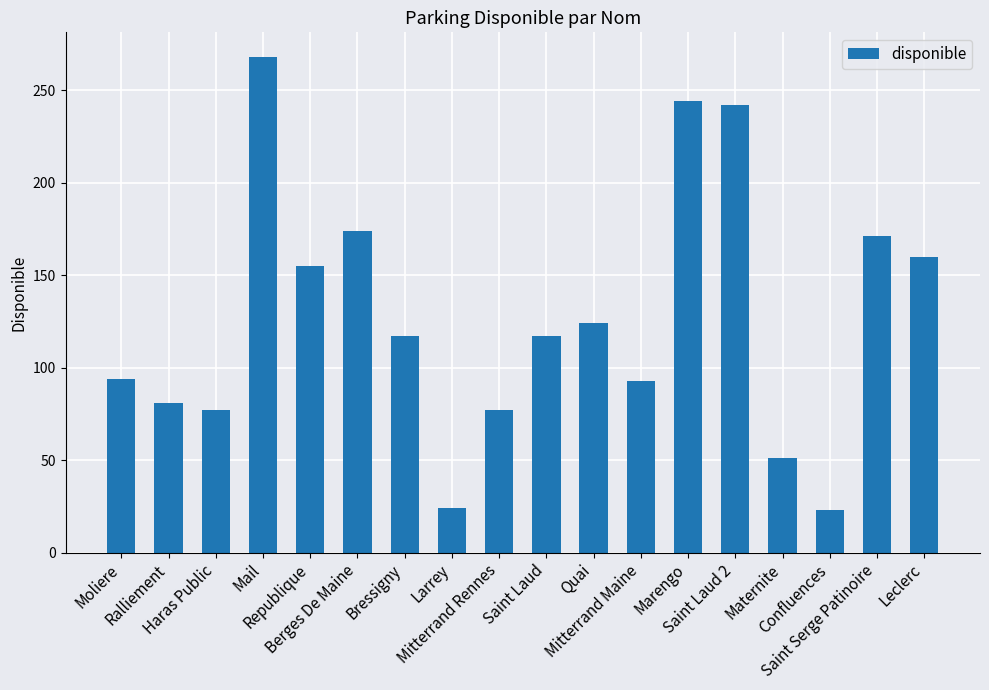

What is the sum of the values at Saint Serge Patinoire and Berges De Maine?

345